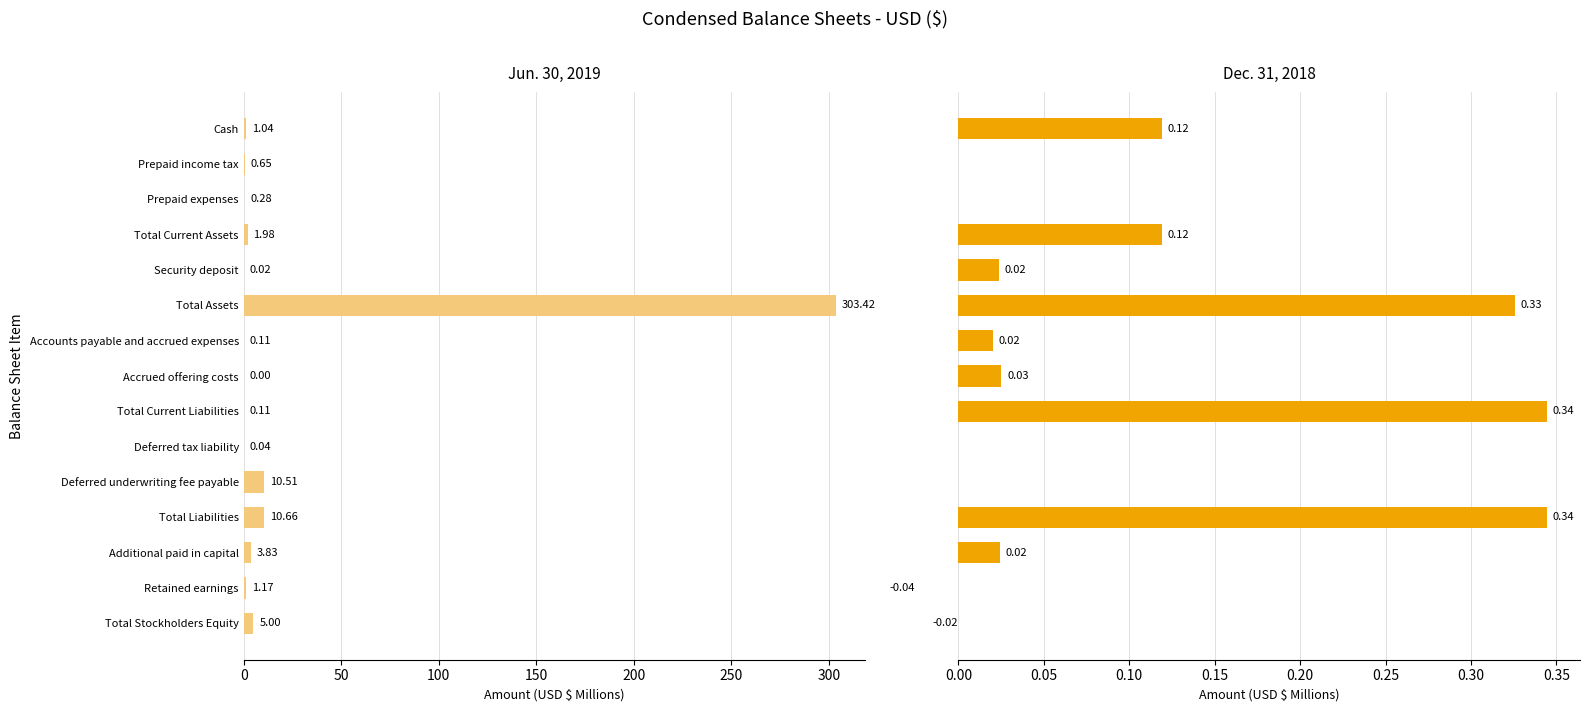

Rank the series by their maximum value, from highest to lowest.

Jun. 30, 2019, Dec. 31, 2018